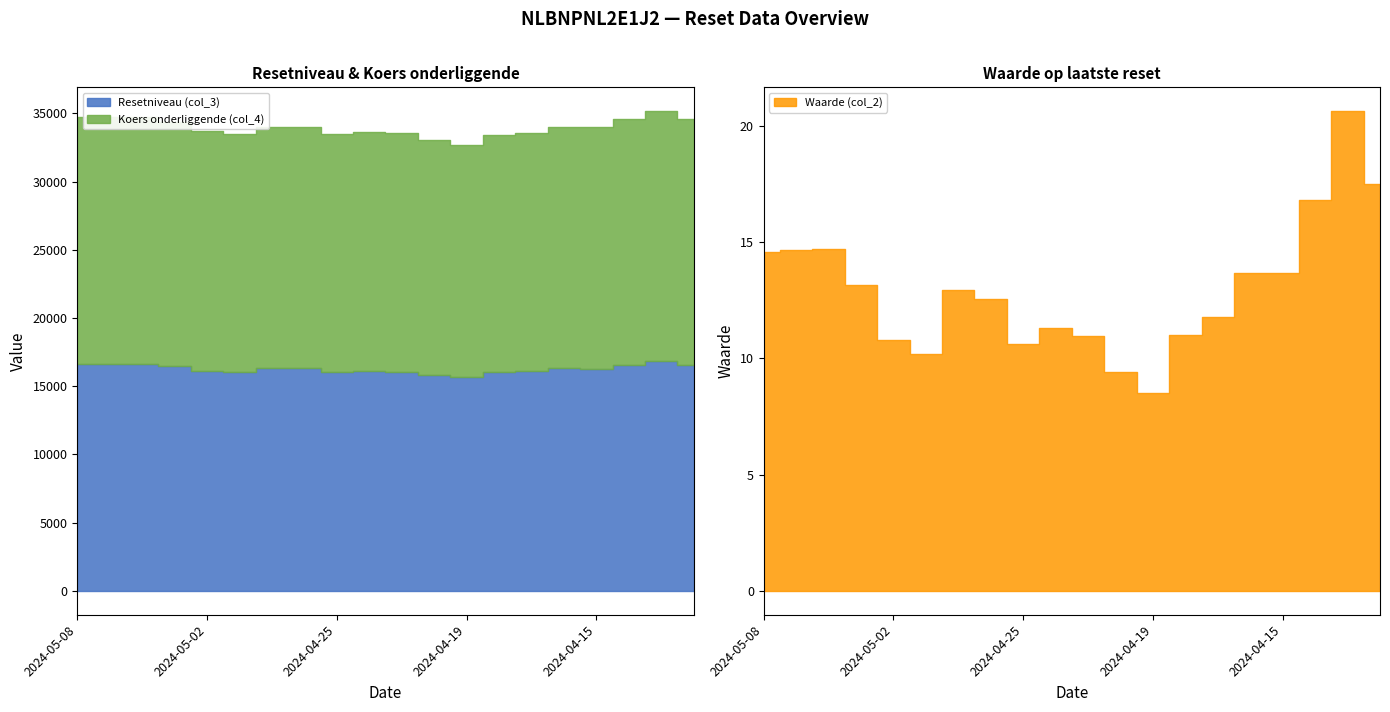

Reading left to right, what are all the values shown in this chart?

Waarde (col_2): 2024-05-08=14.6	2024-05-07=14.7	2024-05-06=14.7	2024-05-03=13.1	2024-05-02=10.8	2024-04-30=10.2	2024-04-29=12.9	2024-04-26=12.5	2024-04-25=10.6	2024-04-24=11.3	2024-04-23=11.0	2024-04-22=9.4	2024-04-19=8.5	2024-04-18=11.0	2024-04-17=11.8	2024-04-16=13.7	2024-04-15=13.7	2024-04-12=16.8	2024-04-11=20.6	2024-04-10=17.5
Resetniveau (col_3): 2024-05-08=16638.2	2024-05-07=16644.1	2024-05-06=16646.1	2024-05-03=16459.5	2024-05-02=16138.2	2024-04-30=16045.4	2024-04-29=16300.8	2024-04-26=16300.8	2024-04-25=16036.1	2024-04-24=16124.7	2024-04-23=16073.8	2024-04-22=15834.0	2024-04-19=15674.6	2024-04-18=16002.8	2024-04-17=16094.1	2024-04-16=16296.6	2024-04-15=16290.3	2024-04-12=16563.2	2024-04-11=16843.3	2024-04-10=16570.7
Koers onderliggende (col_4): 2024-05-08=18085.0	2024-05-07=18091.4	2024-05-06=18093.6	2024-05-03=17890.8	2024-05-02=17541.5	2024-04-30=17440.7	2024-04-29=17718.3	2024-04-26=17718.3	2024-04-25=17430.5	2024-04-24=17526.8	2024-04-23=17471.5	2024-04-22=17210.9	2024-04-19=17037.6	2024-04-18=17394.3	2024-04-17=17493.6	2024-04-16=17713.7	2024-04-15=17706.8	2024-04-12=18003.5	2024-04-11=18308.0	2024-04-10=18011.7